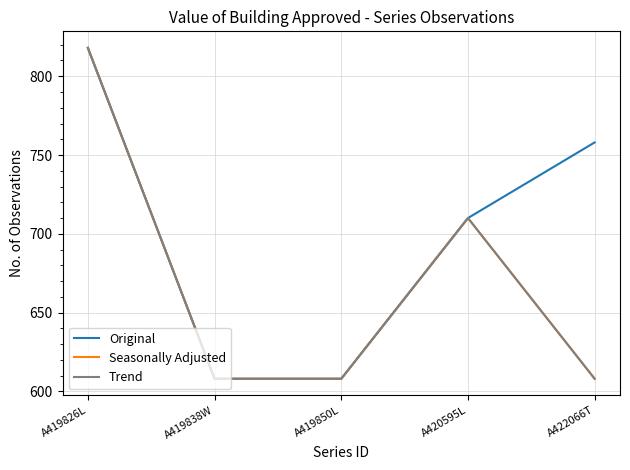

How many values in the Original series exceed 710?

2